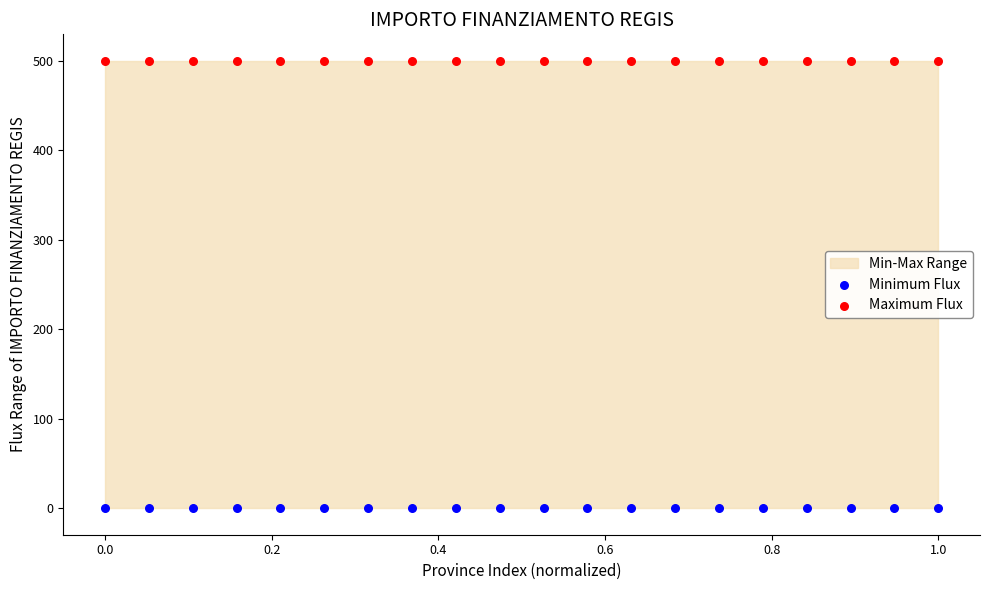

Which series contains the lowest Y value?

Minimum Flux